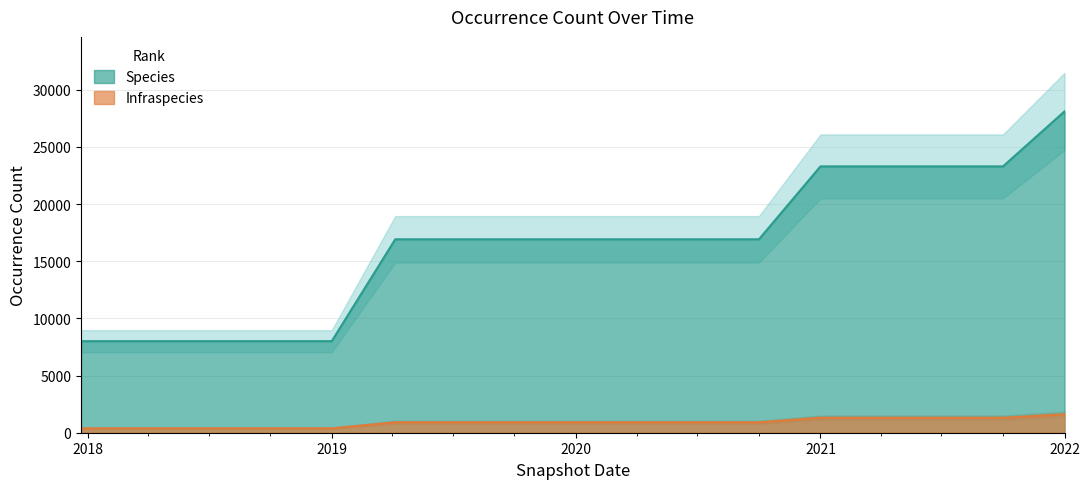

What is the difference between the Infraspecies values at 2019-04-06 and 2021-01-01?

394